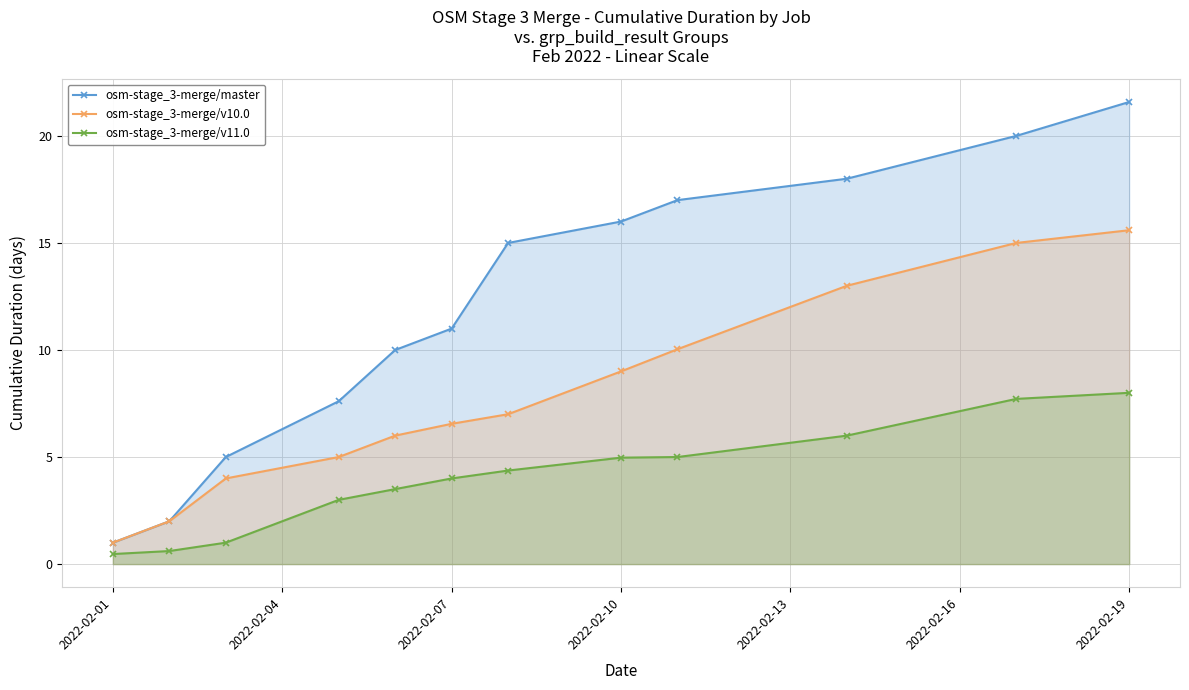

At how many categories does at least one series exceed 20?

2